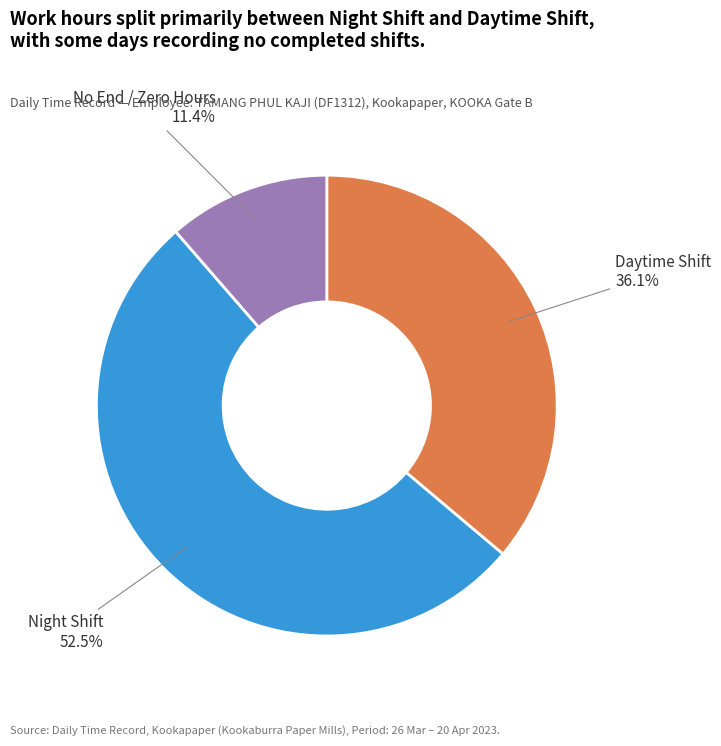

What is the smallest slice in the pie chart?

No End / Zero Hours